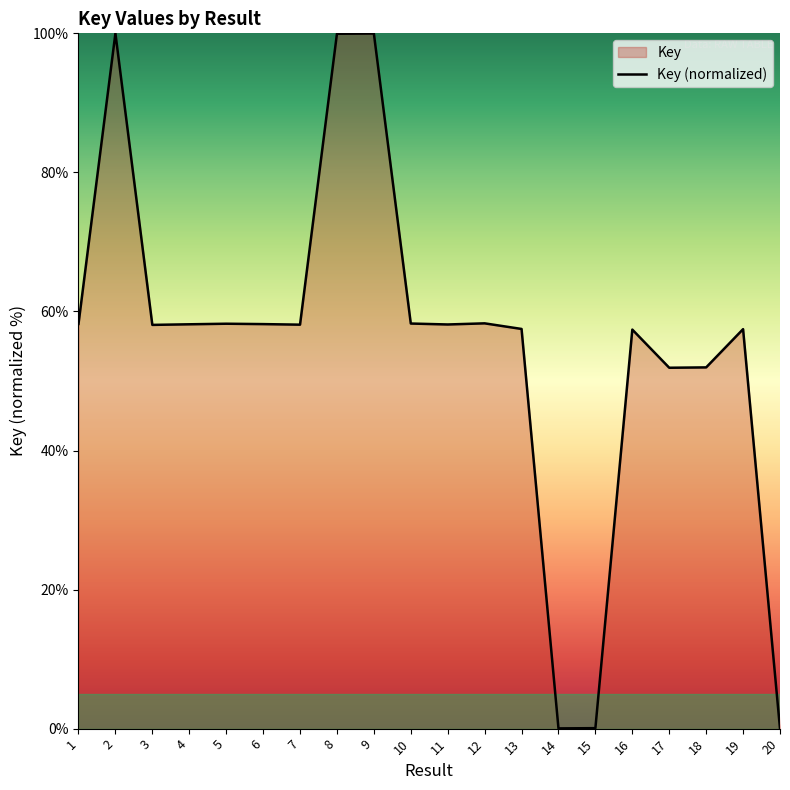

How many interior local peaks (higher than both neighbors) does the data have?

6